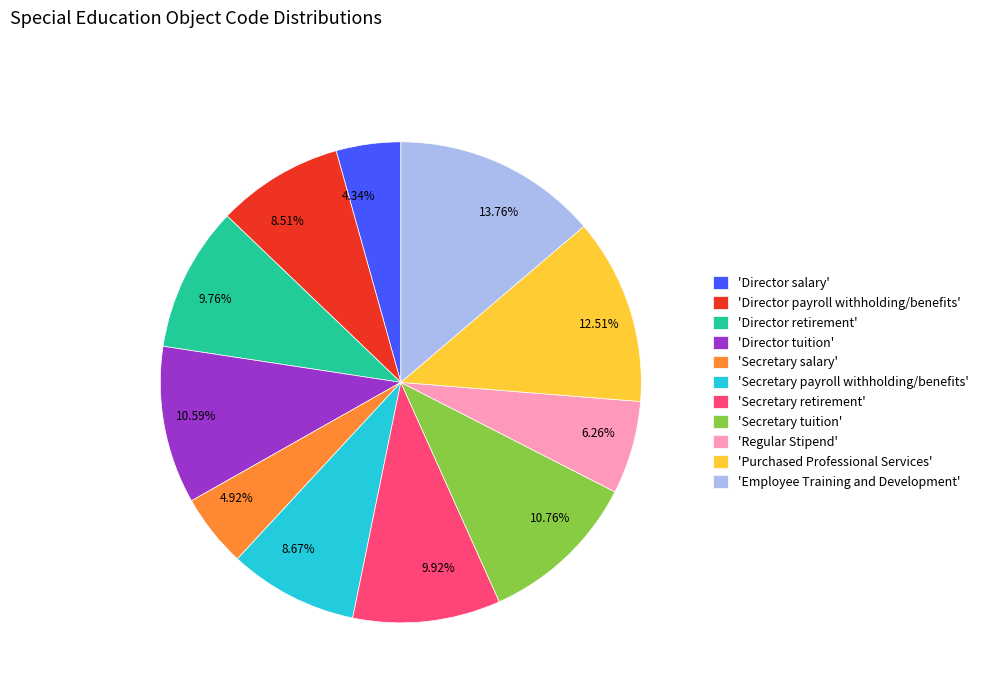

How many slices are in this pie chart?

11